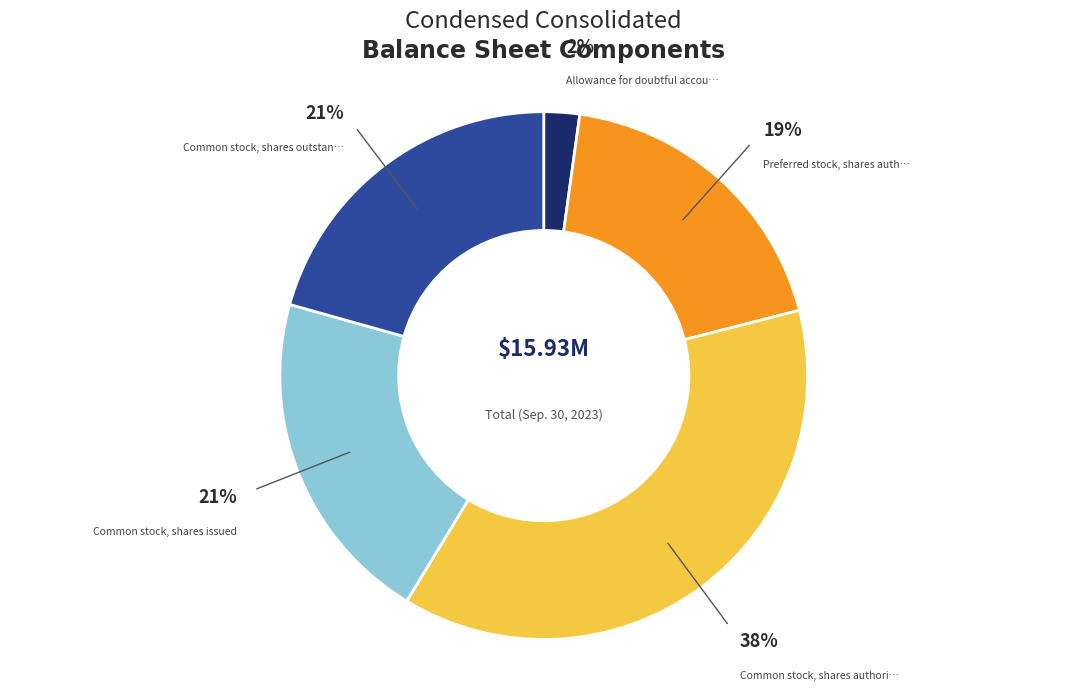

Does any single category account for the majority?

No